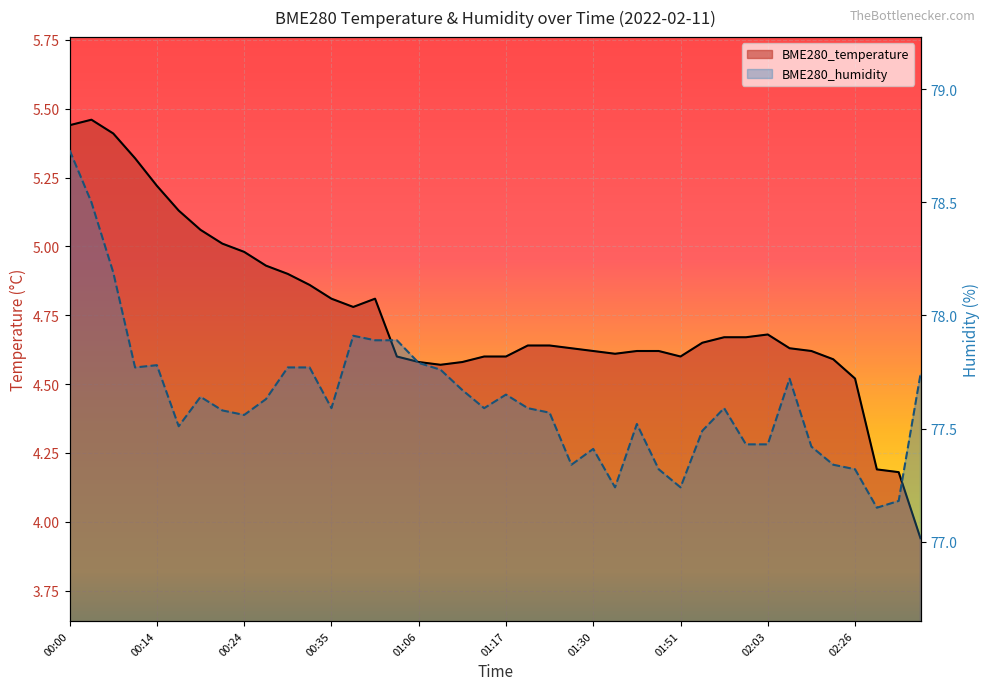

Is the value of BME280_humidity at 01:36 greater than the value of BME280_temperature at 01:17?

Yes